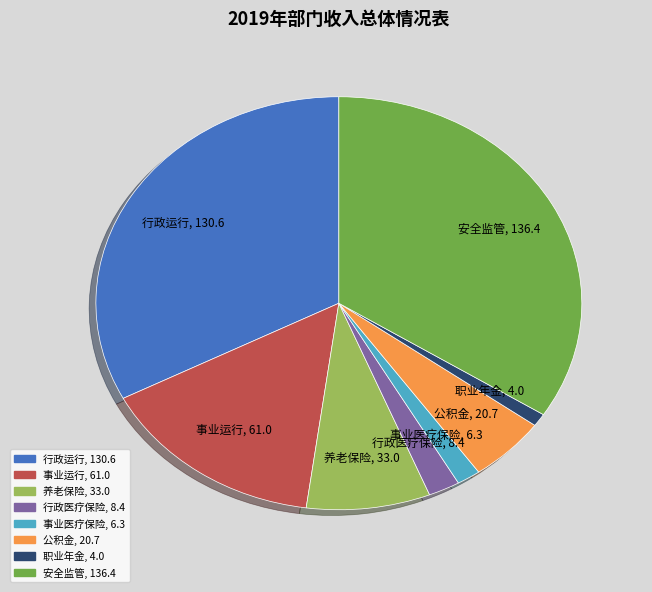

Do 职业年金 and 事业运行 together represent more than half of the pie?

No